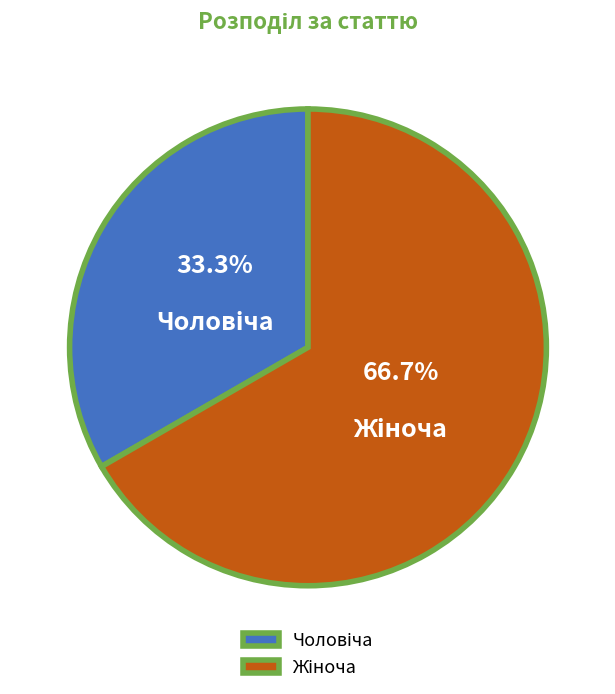

Is there a majority slice in this chart?

Yes